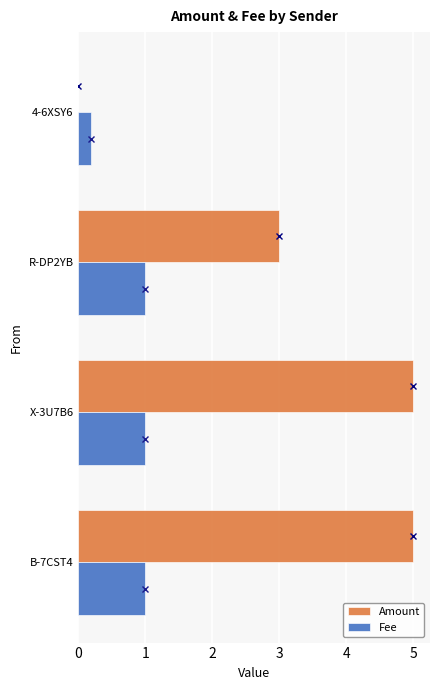

Is the value of Fee at R-DP2YB greater than the value of Amount at R-DP2YB?

No